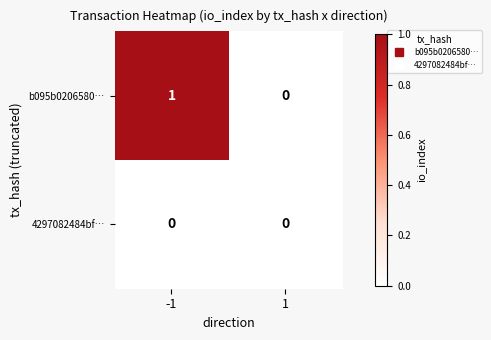

Which series has the largest total across all categories?

b095b0206580…